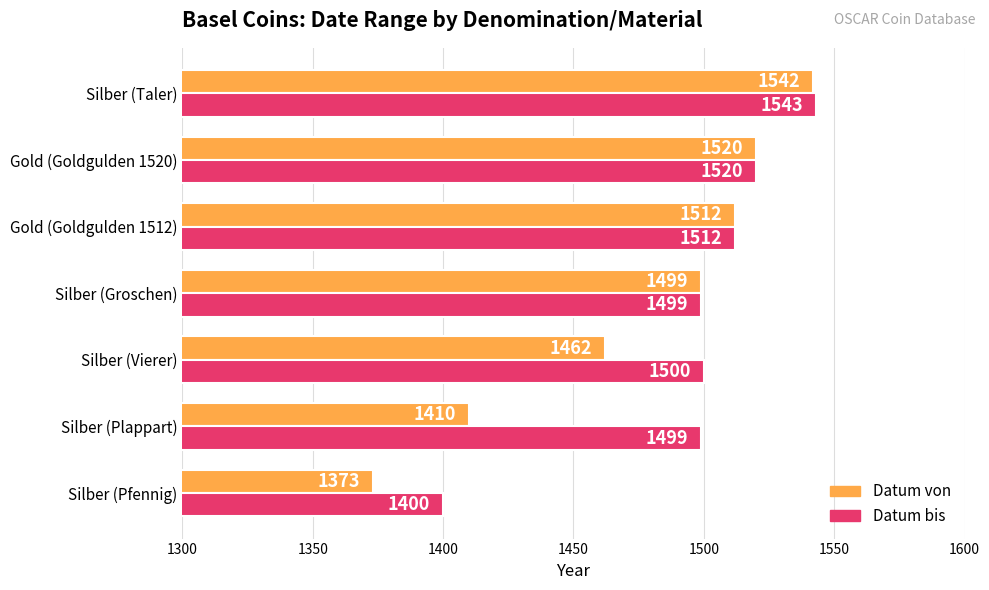

Which series has the widest spread of values?

Datum von